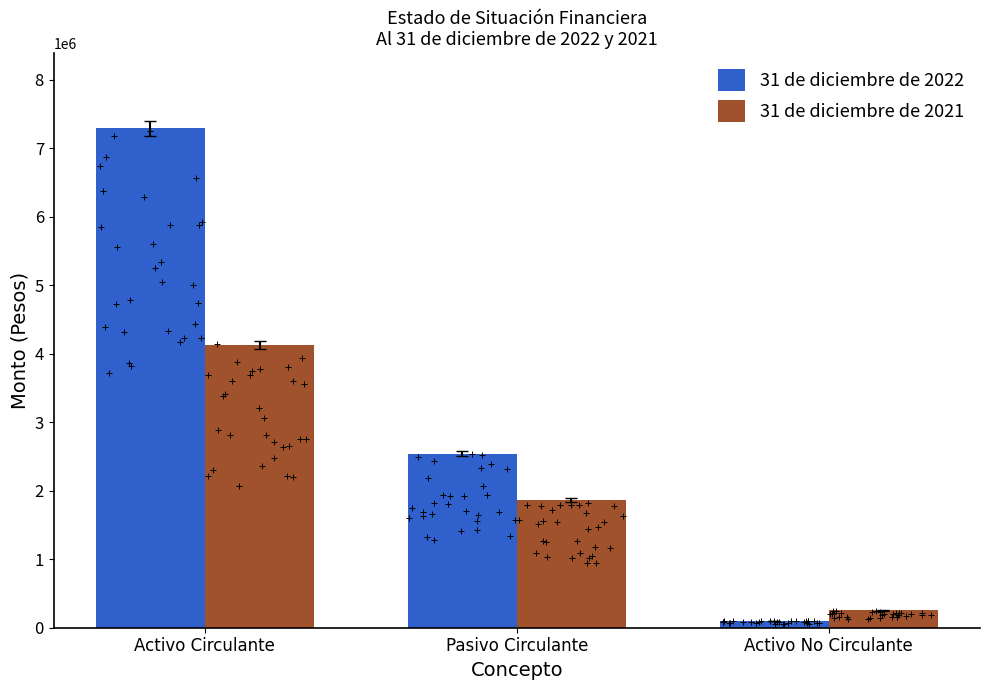

Which series has the largest Y range (max minus min)?

31 de diciembre de 2022